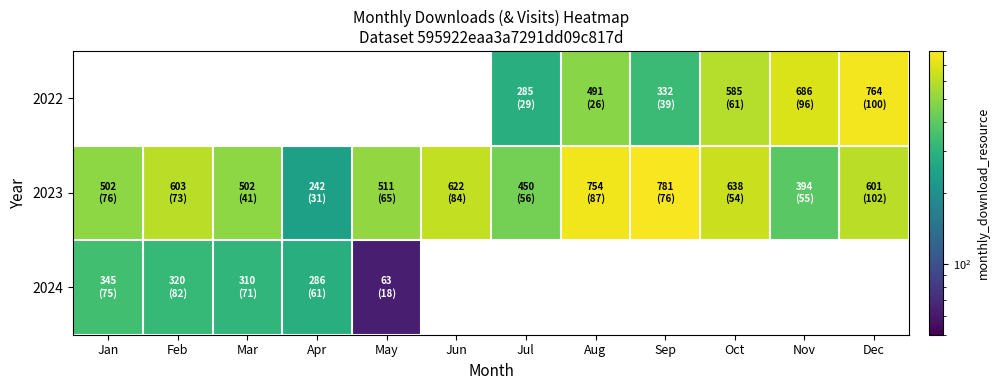

What is the difference between the maximum and second lowest values in the 2023 series?

387.0